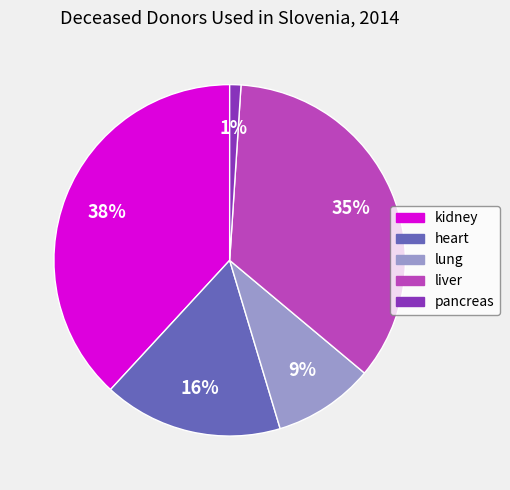

How many segments does this pie chart have?

5